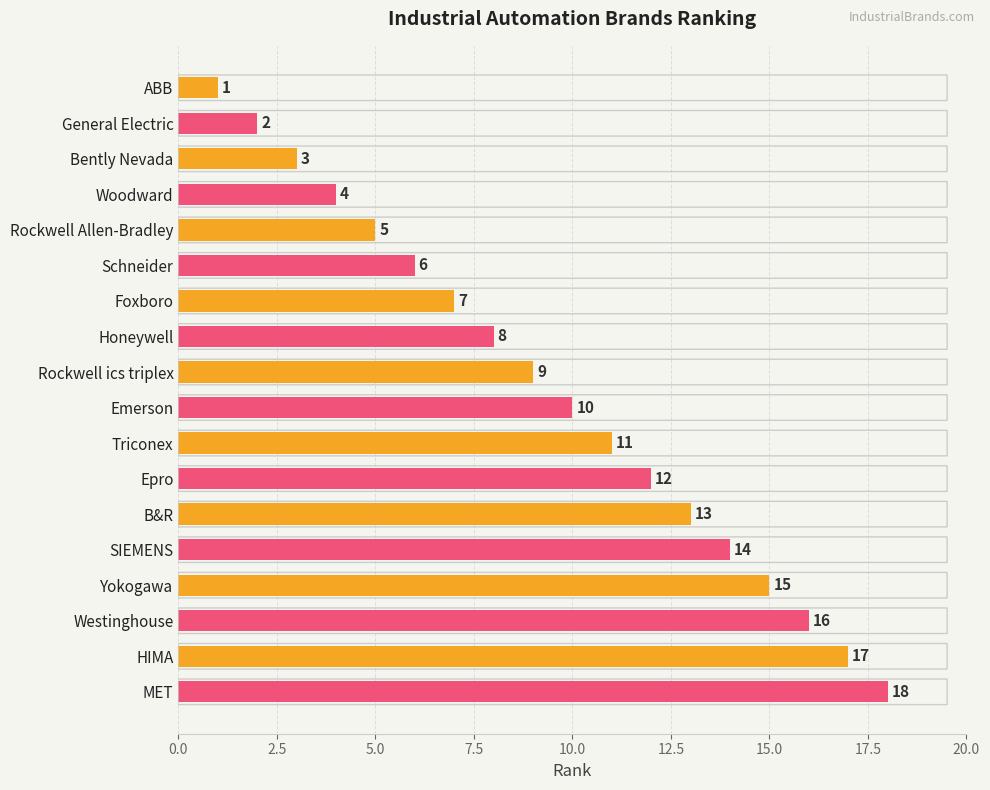

Which category has the highest value across all series?

MET